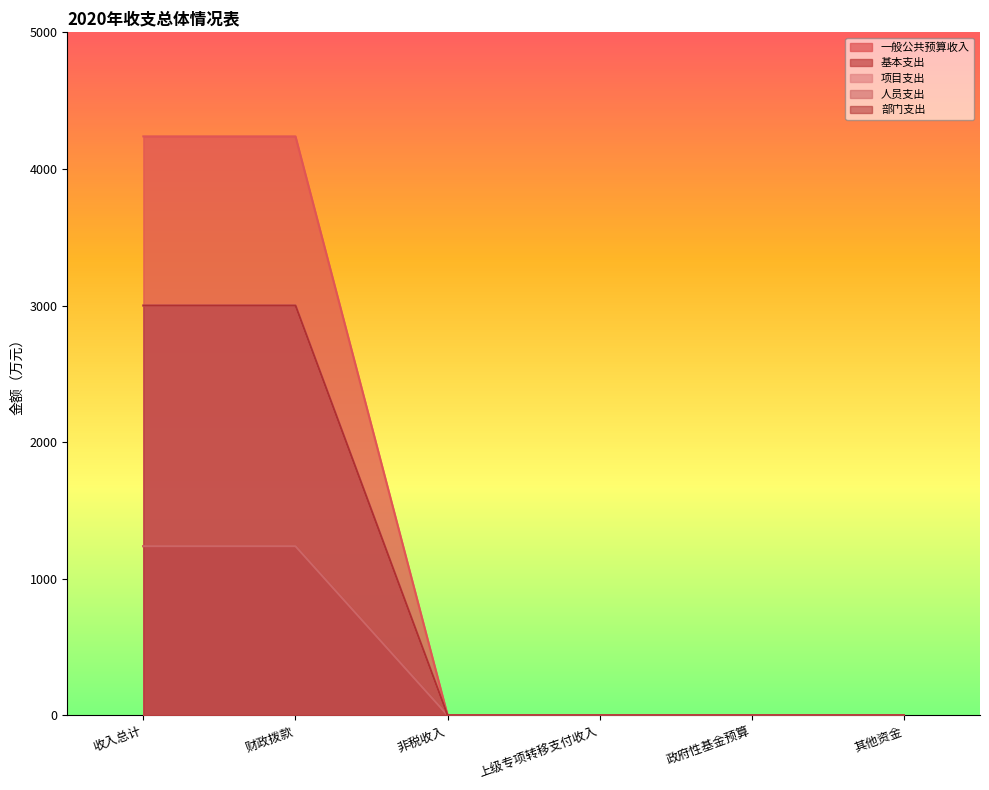

Read the 人员支出 value at 收入总计.

1238.2